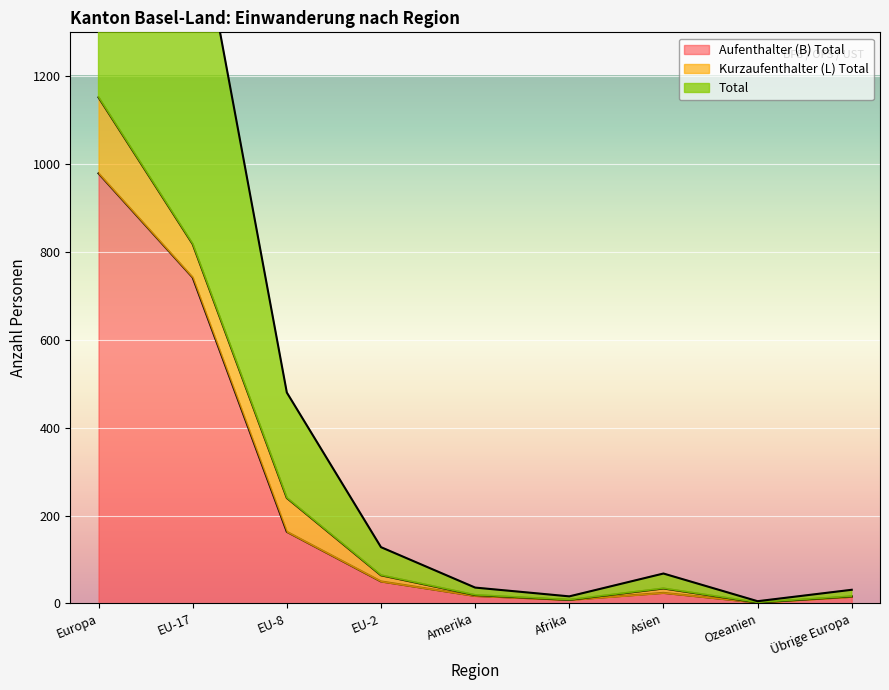

Which label corresponds to the largest value in the chart?

Europa